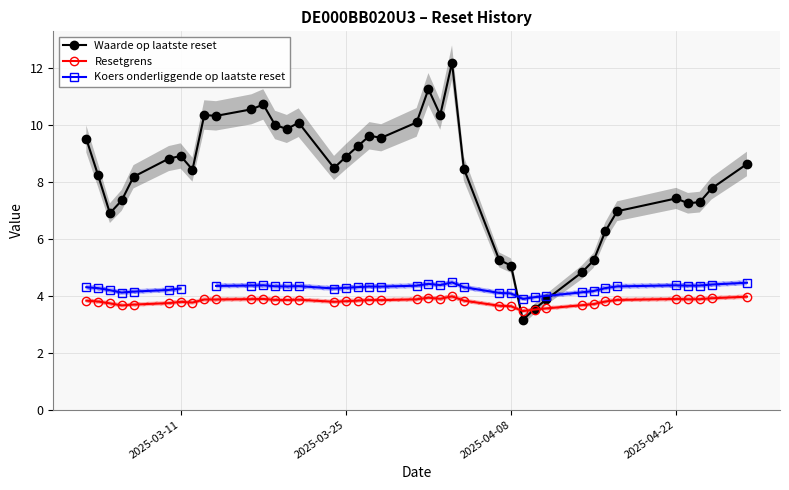

How many times do Resetgrens and Waarde op laatste reset cross each other?

2